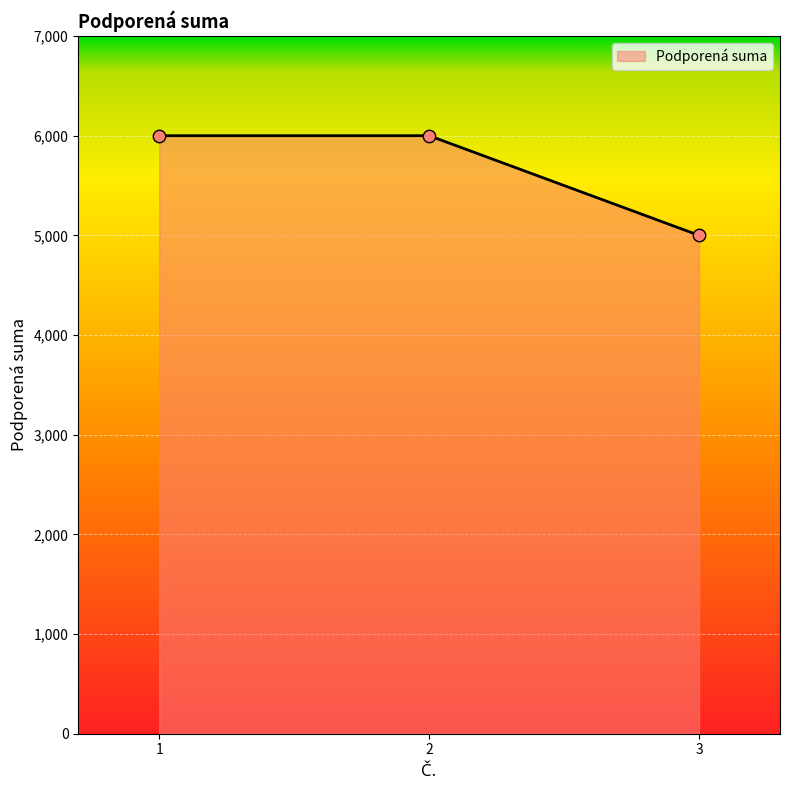

Between 3 and 2, which is larger?

2